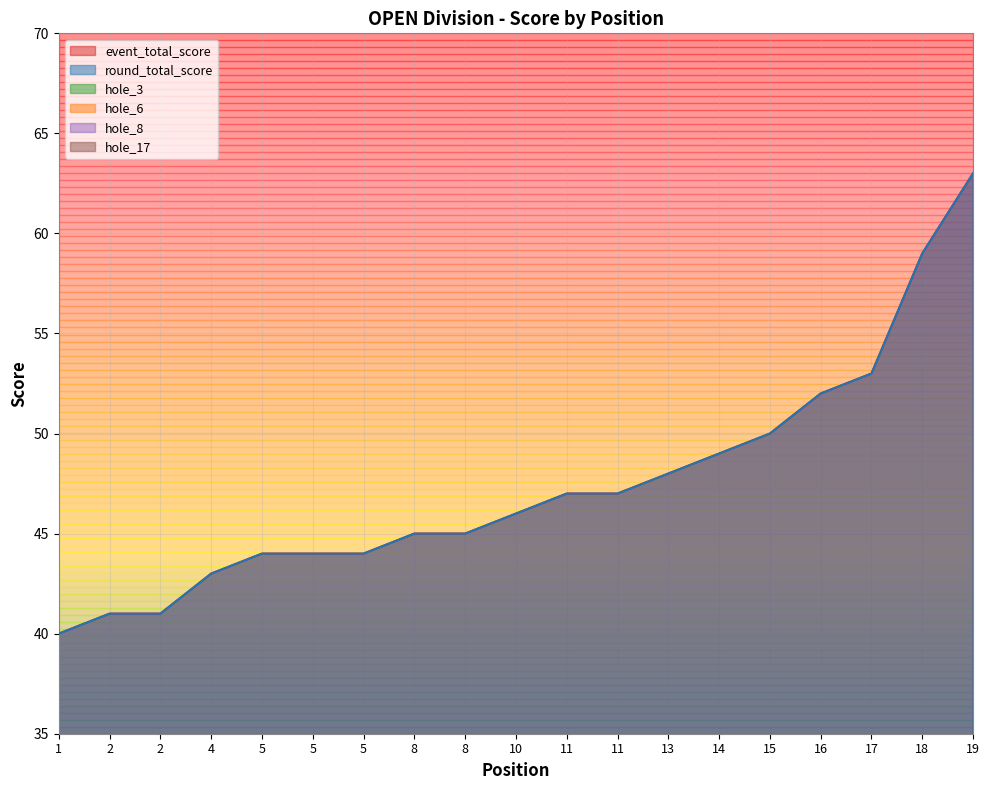

True or false: hole_3 and round_total_score intersect in this chart.

False